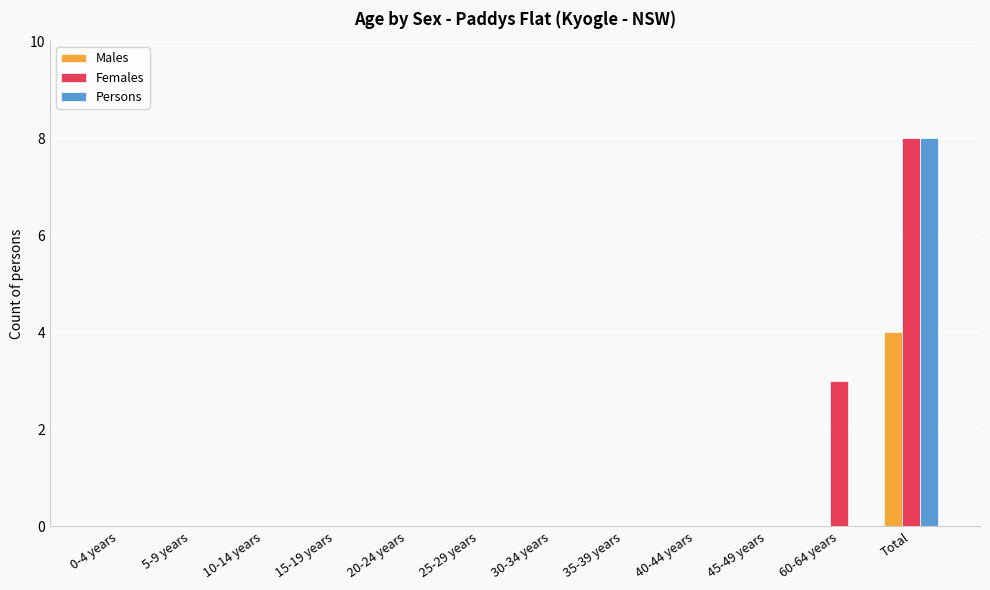

How many groups of bars are there?

12